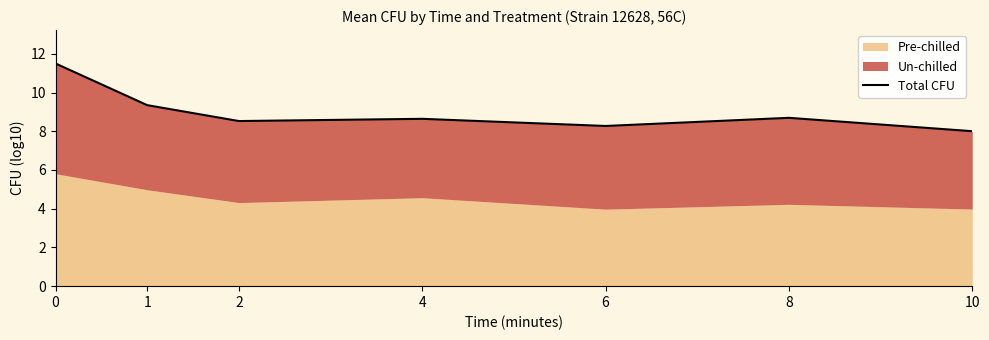

What is the difference between the second highest and second lowest values?

1.1